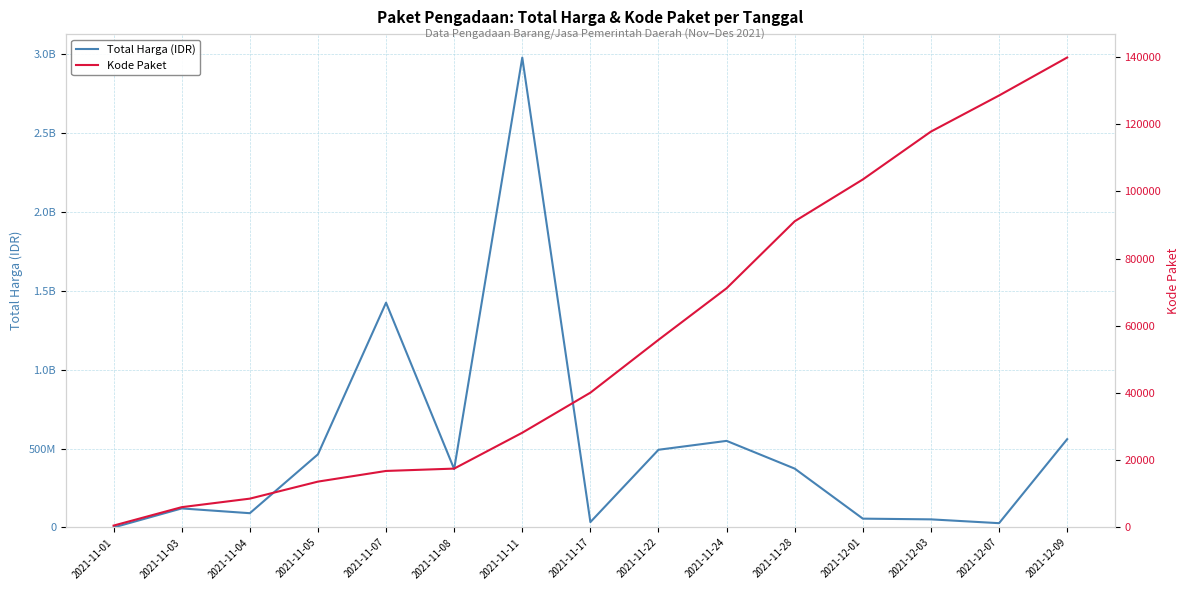

How many lines are shown in the chart?

2